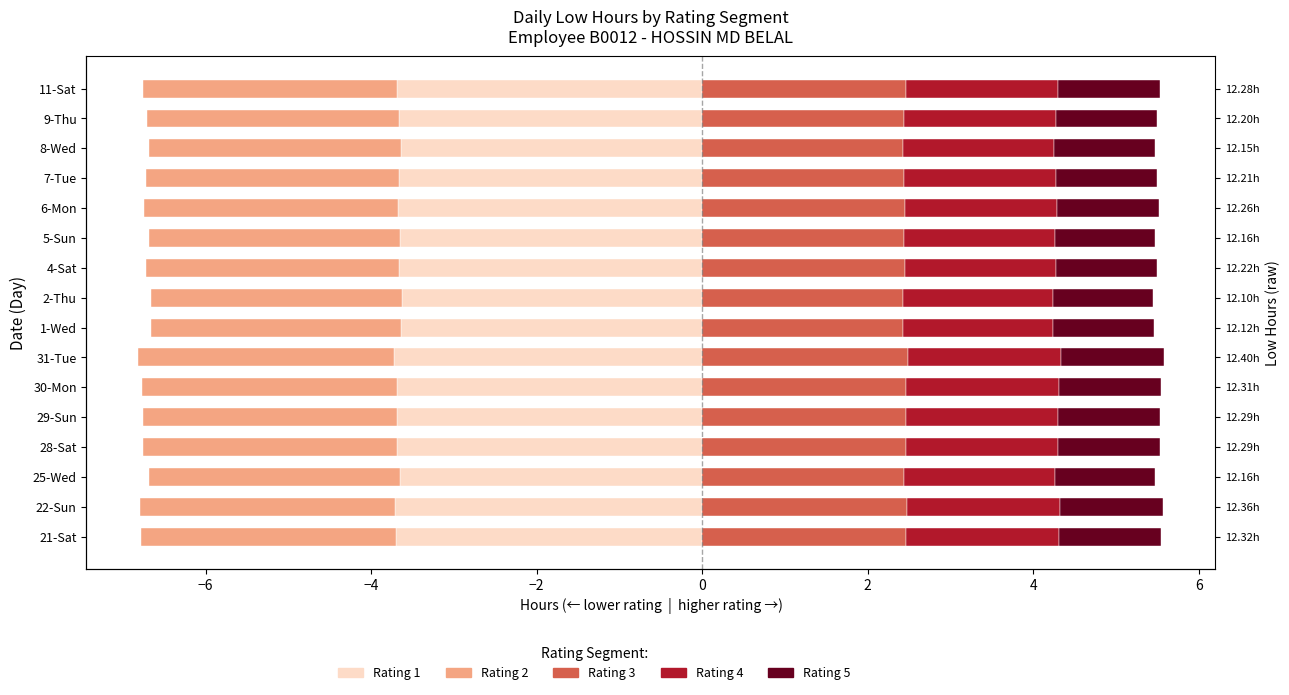

What is the spread (max minus min) of values at 4-Sat?

6.1